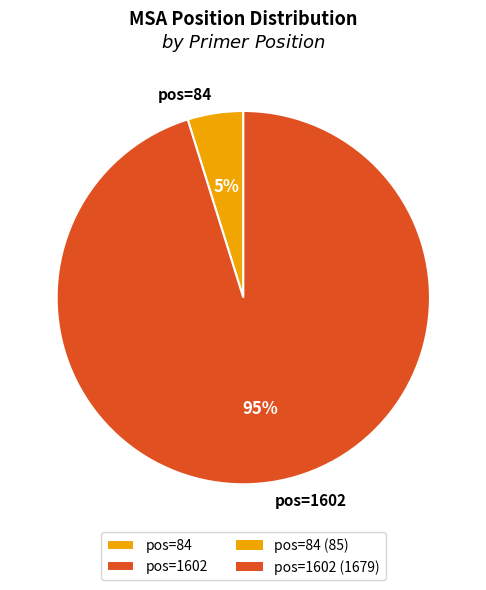

Is it true that pos=1602 is 95% of the pie?

True